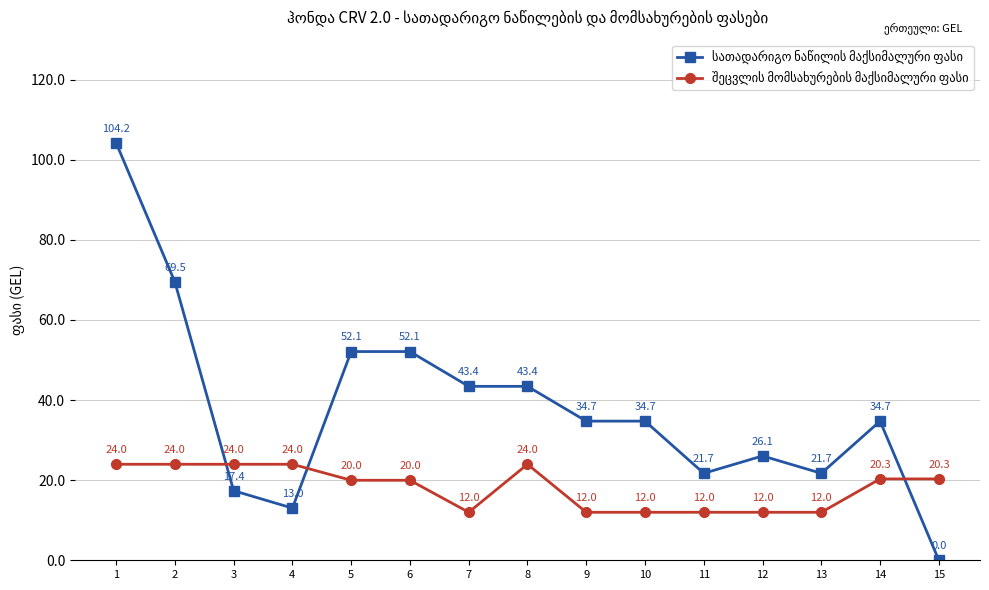

Which label corresponds to the smallest value in the chart?

15